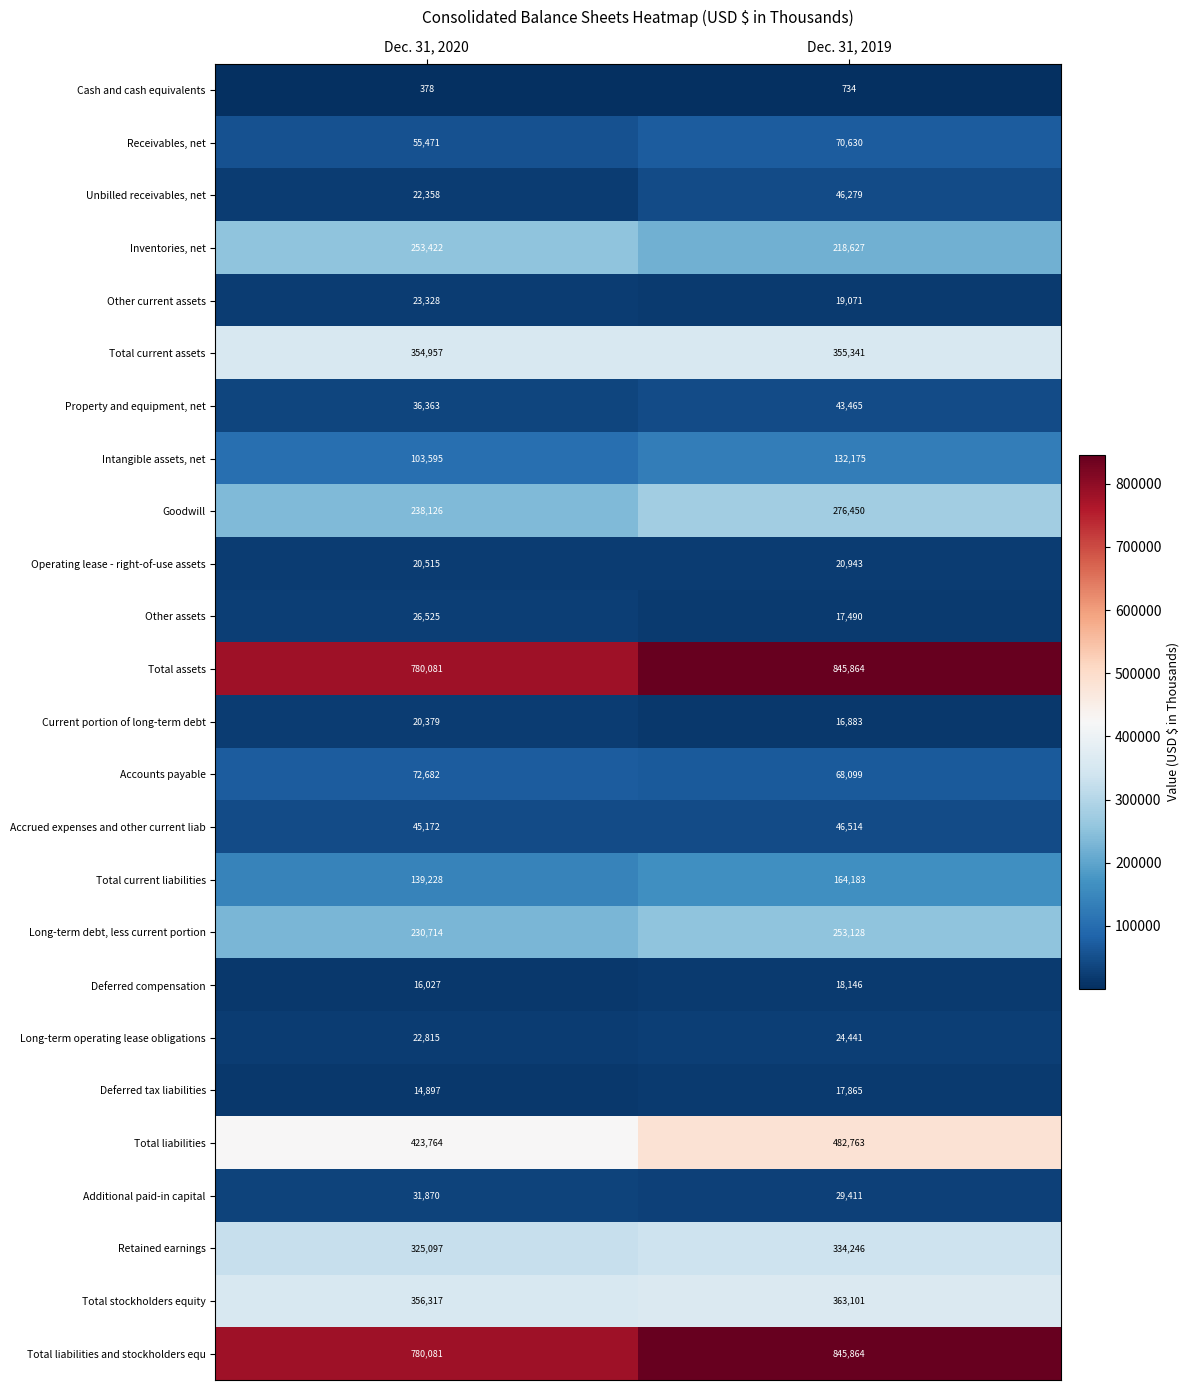

What is the spread (max minus min) of values at Dec. 31, 2020?

779703